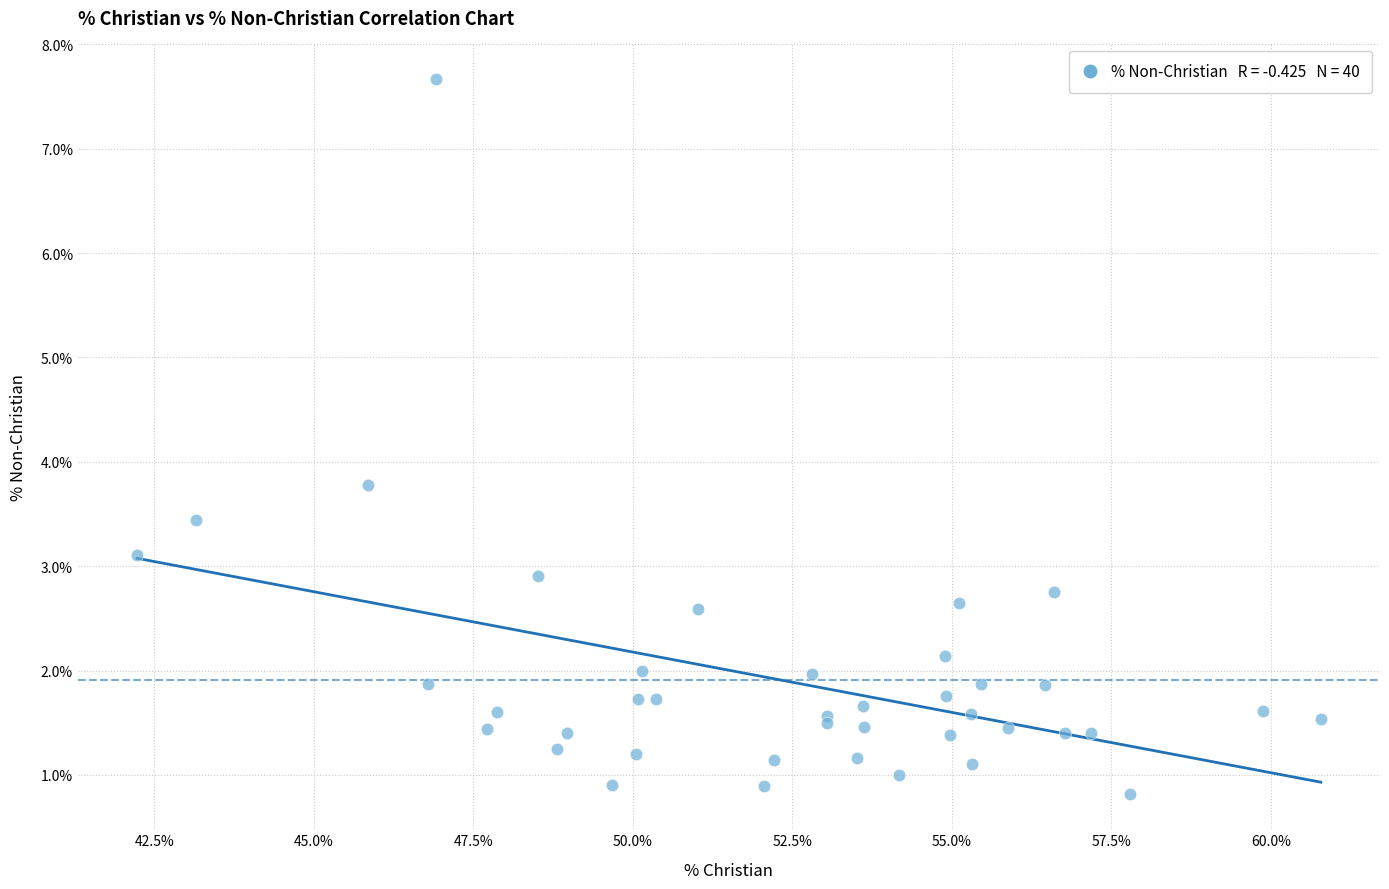

What Y value in the scatter plot is closest to 4?

3.8